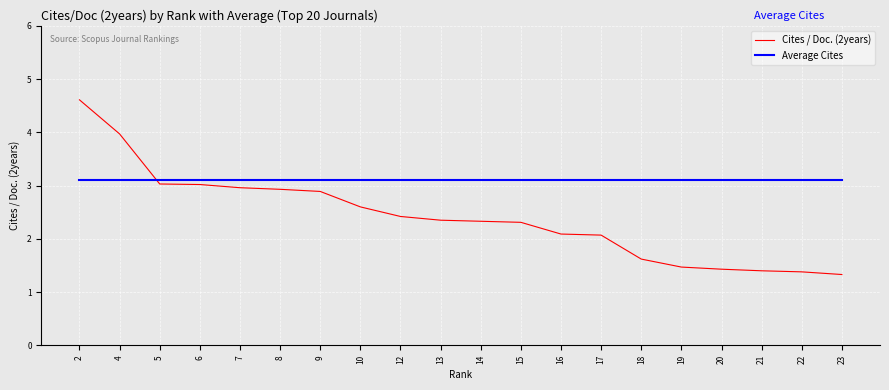

How many lines are shown in the chart?

2